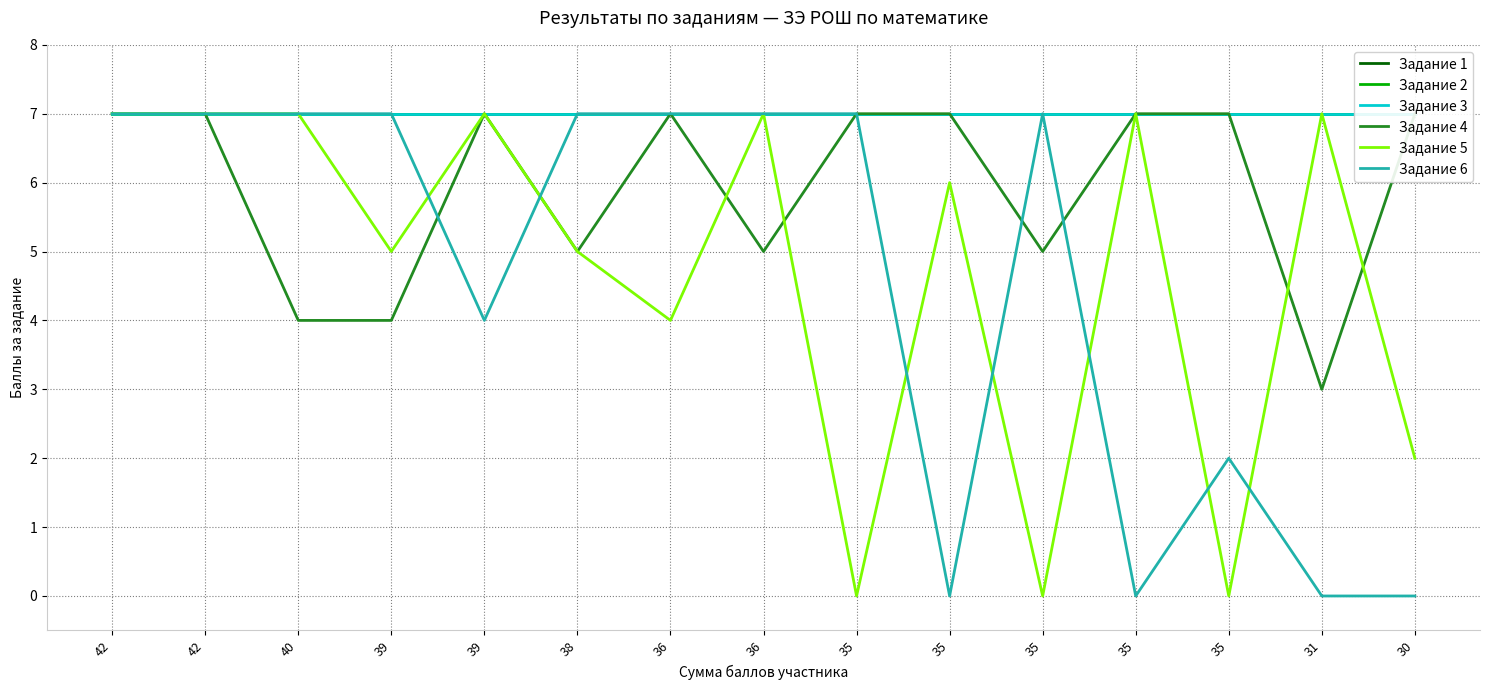

What is the value of the Задание 5 point at the 2nd from the left?

7